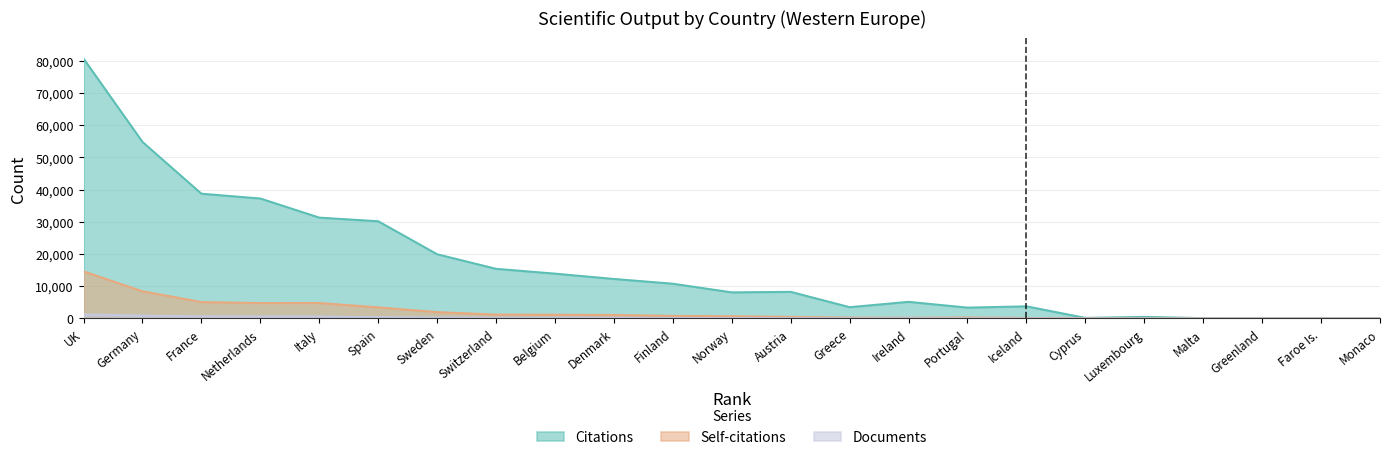

What is the difference between the Self-citations values at Norway and Spain?

2760